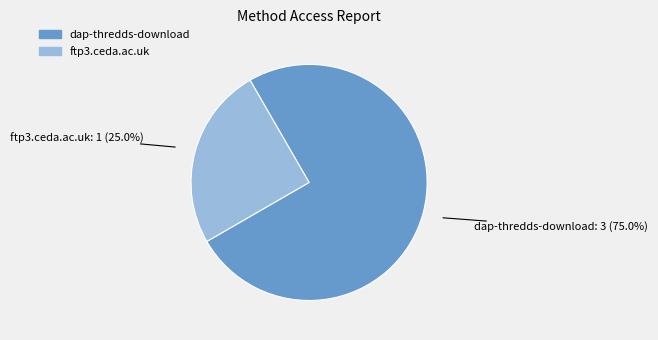

Which slice is the smallest?

ftp3.ceda.ac.uk